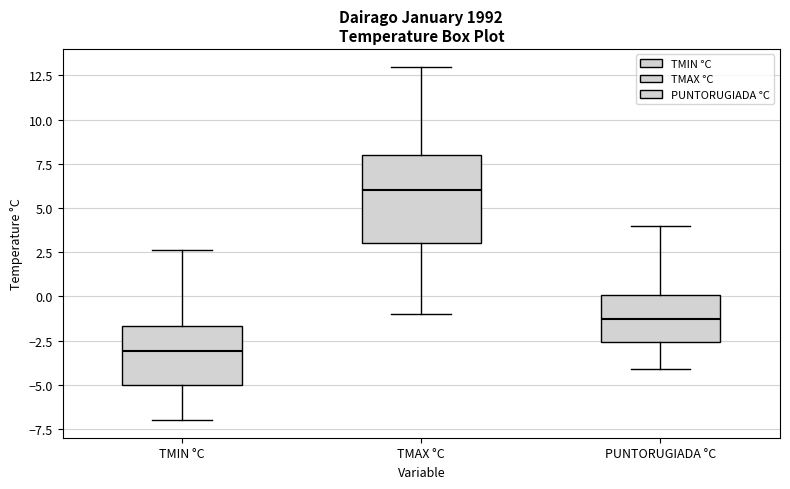

Which box is the tallest, from its lower edge to its upper edge?

TMAX °C